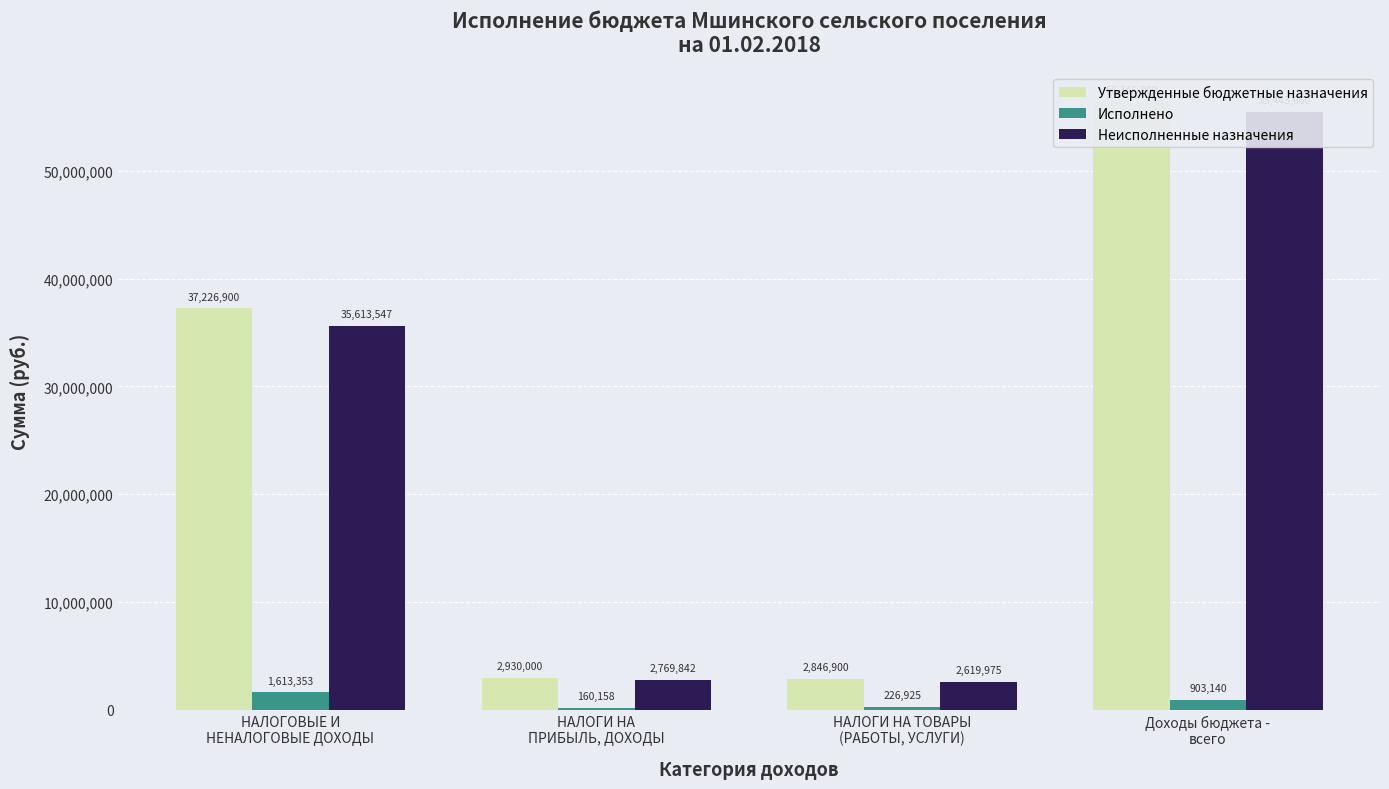

What is the label of the 2nd bar from the right?

НАЛОГИ НА ТОВАРЫ
(РАБОТЫ, УСЛУГИ)